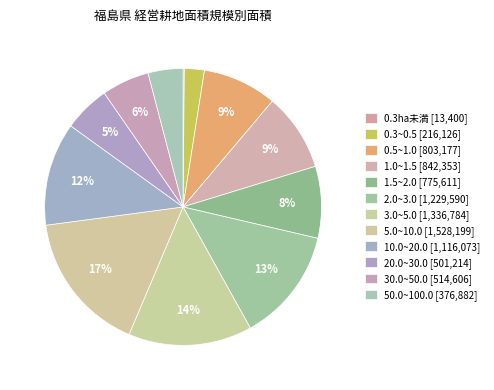

To the nearest percent, what is the difference between the largest and smallest slice percentages?

16%